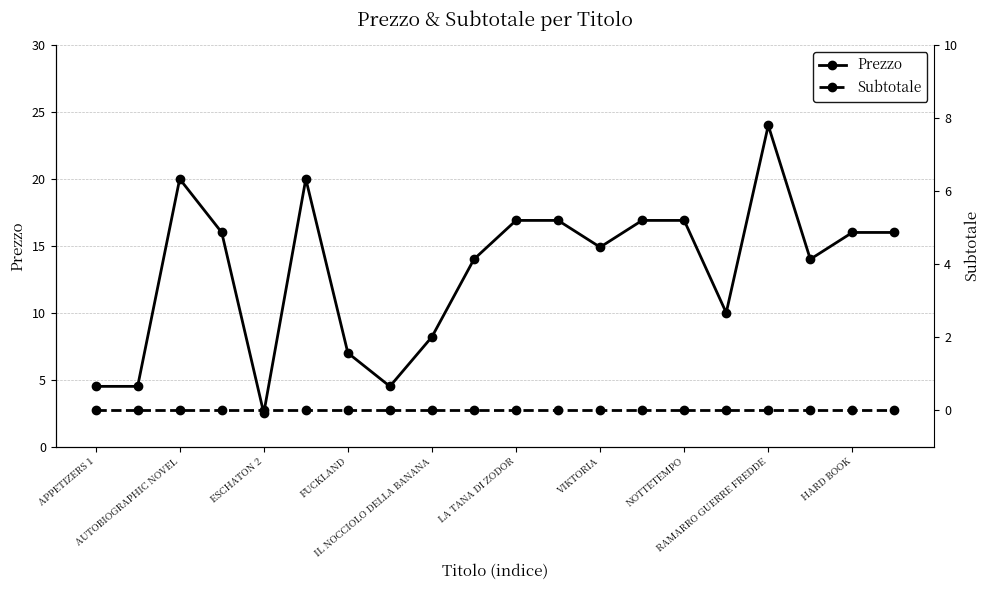

At which label does Subtotale reach its peak?

APPETIZERS 1